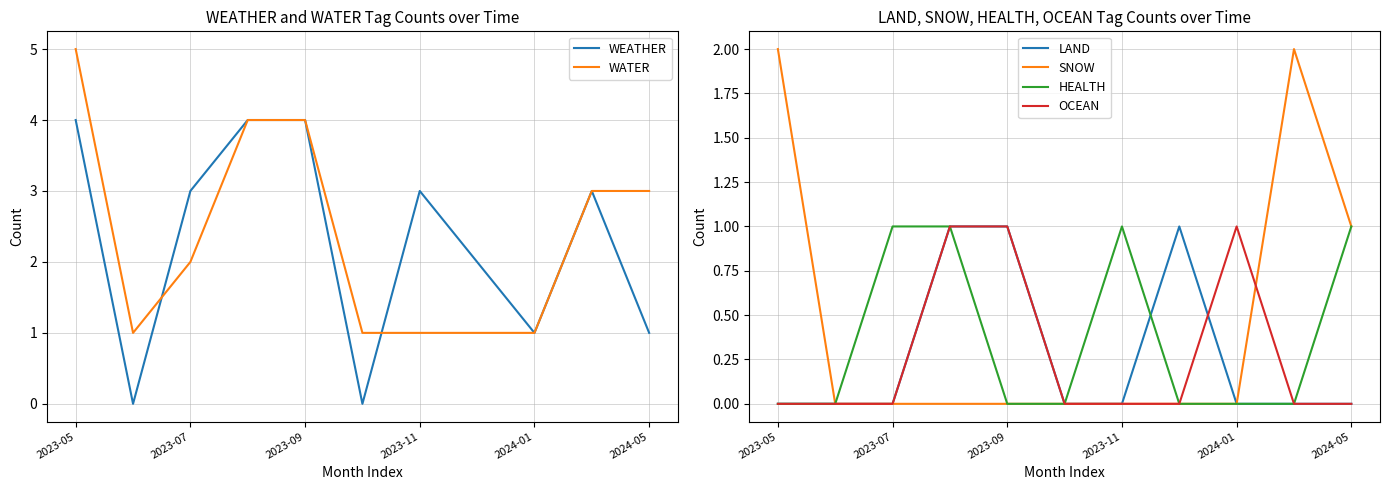

The SNOW series shows 1 at 2023-07. True or false?

False